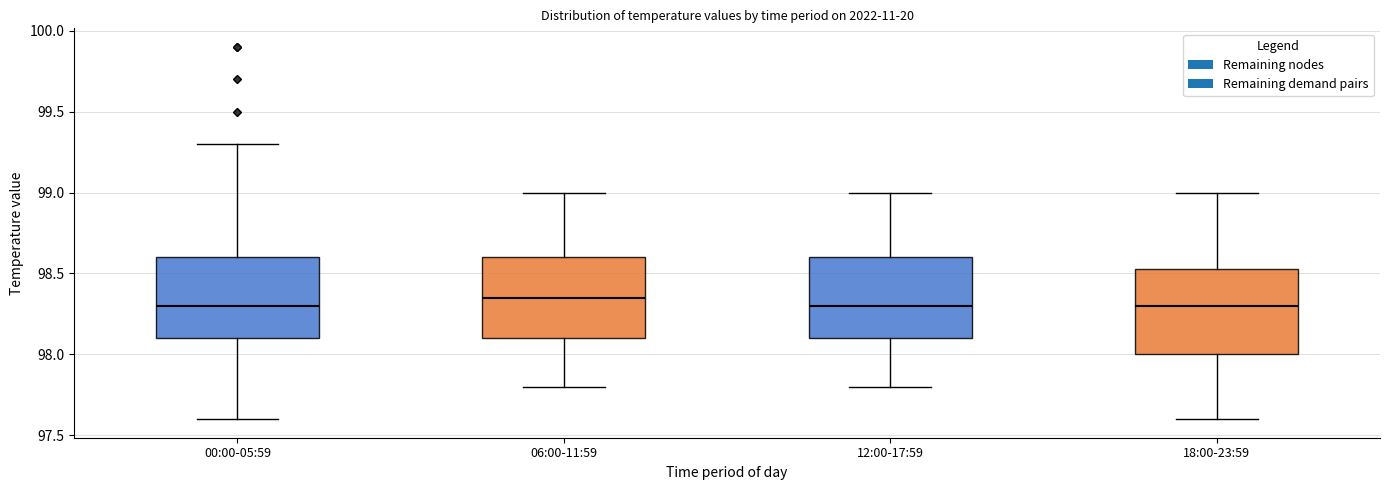

Where does the median line of the box for 00:00-05:59 sit on the y-axis? The values are not printed on the chart, so give them approximately, as read against the axis.

98.30